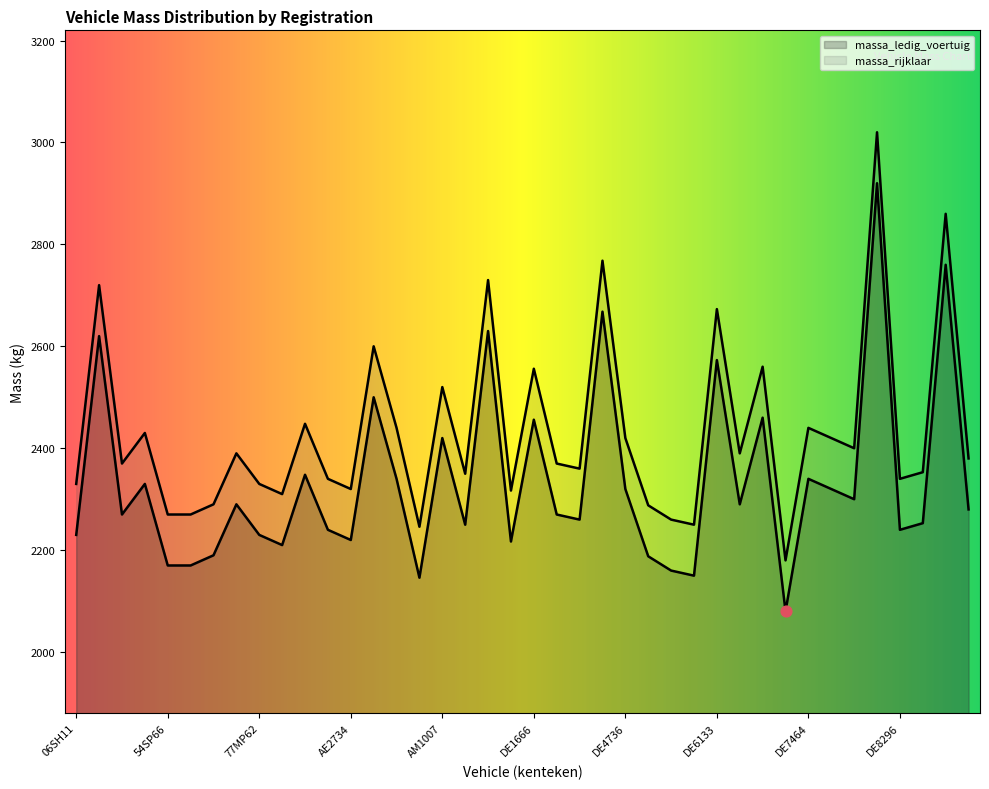

What are all the series names shown in the legend?

massa_ledig_voertuig, massa_rijklaar